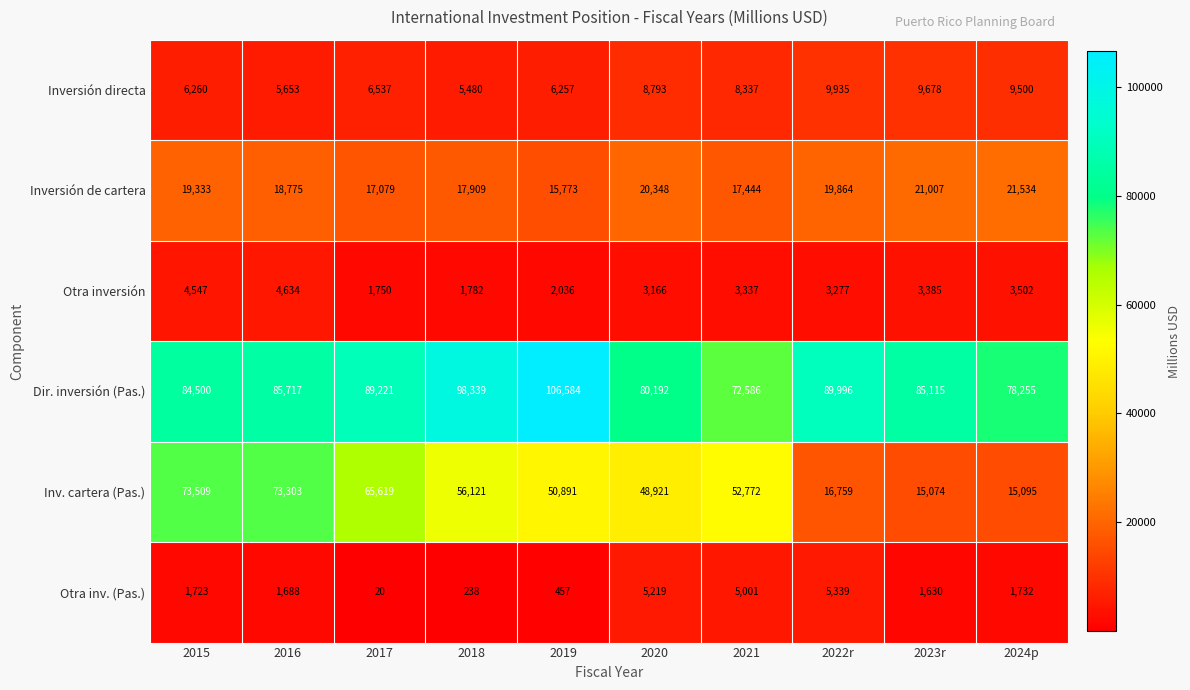

Which series changed the most between 2018 and 2020?

Dir. inversión (Pas.)